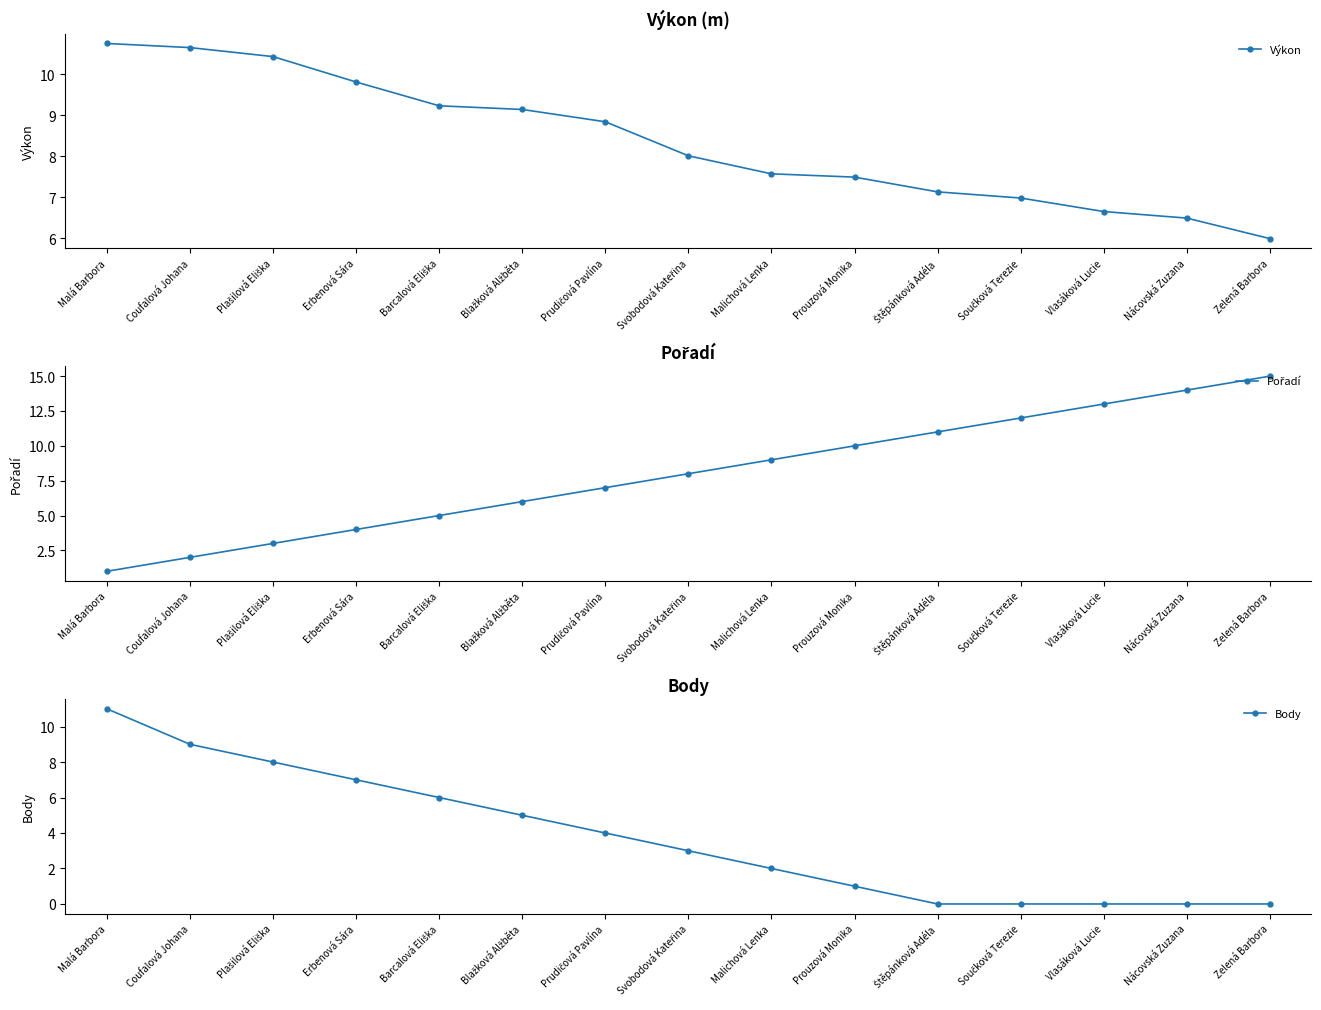

What is the sum of all Pořadí values?

120.0